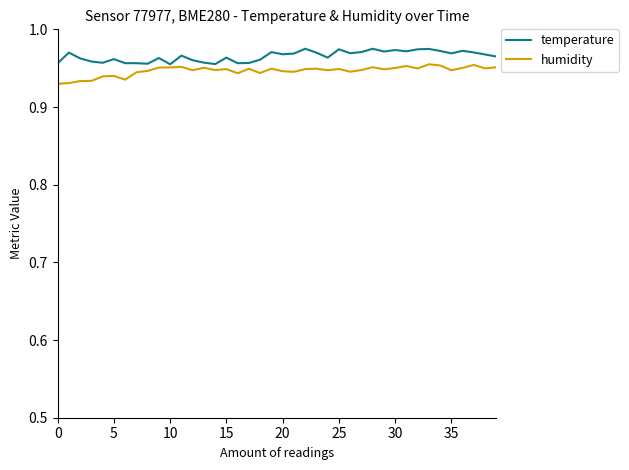

What is the maximum value for temperature?

1.0